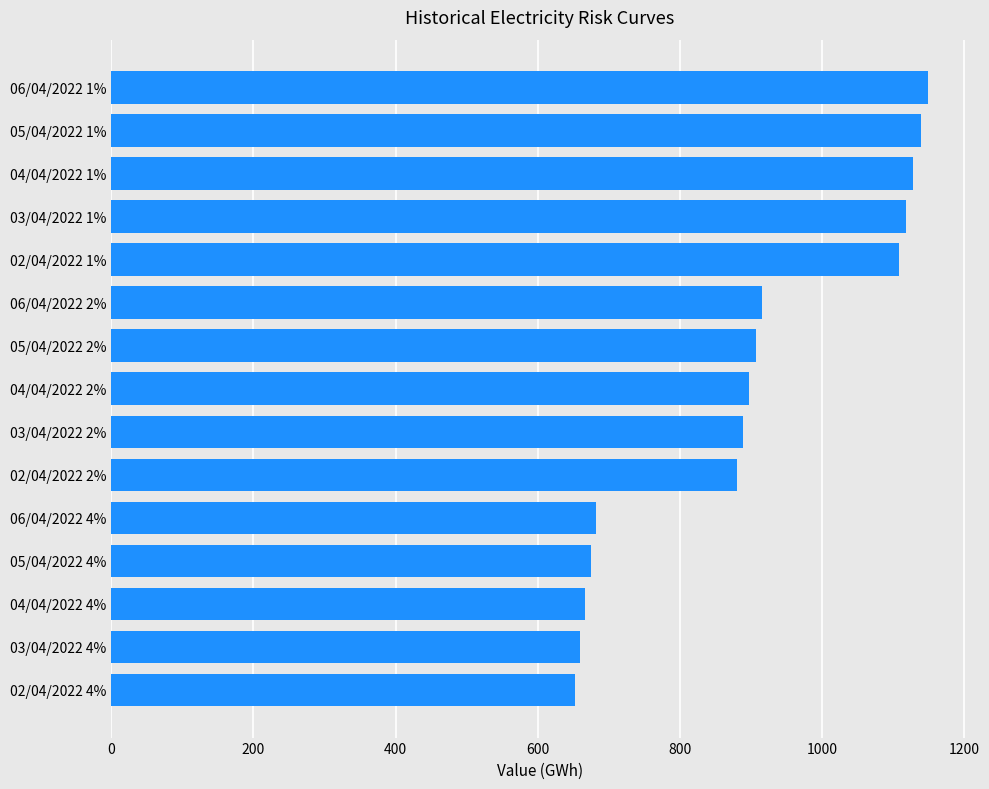

The value at 06/04/2022 1% is 1148.9. True or false?

True